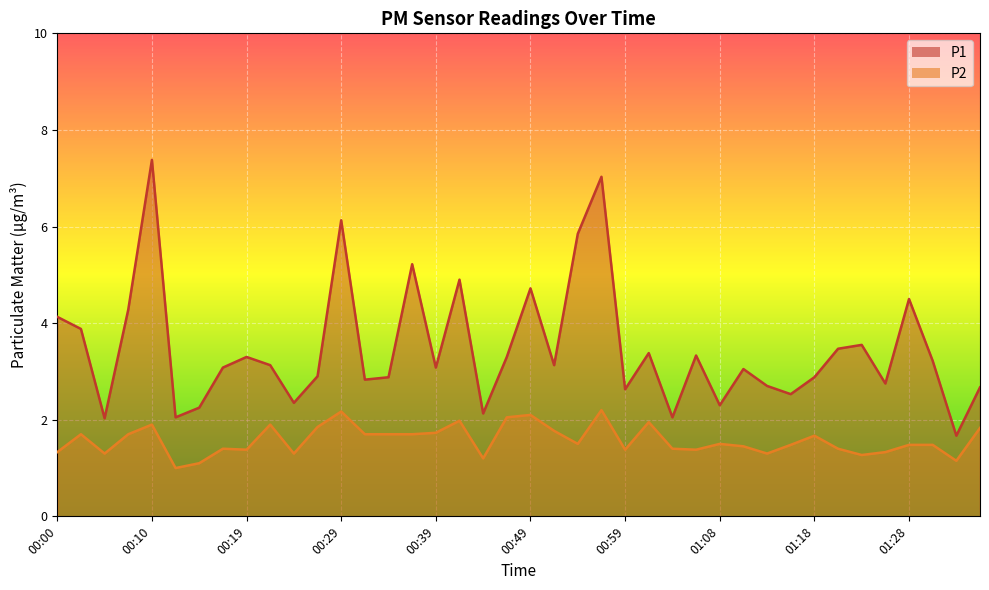

What position from the left is 00:39?

17